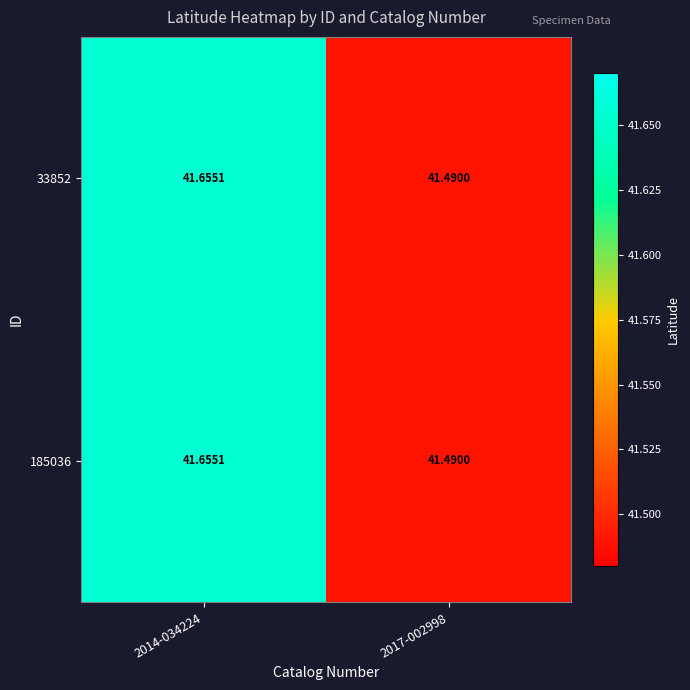

Between 2017-002998 and 2014-034224, which is larger?

2014-034224